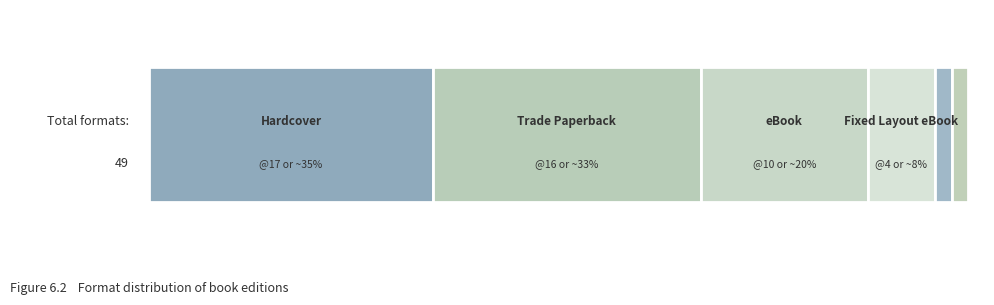

True or false: the data shows 1 at Enhanced eBook.

True